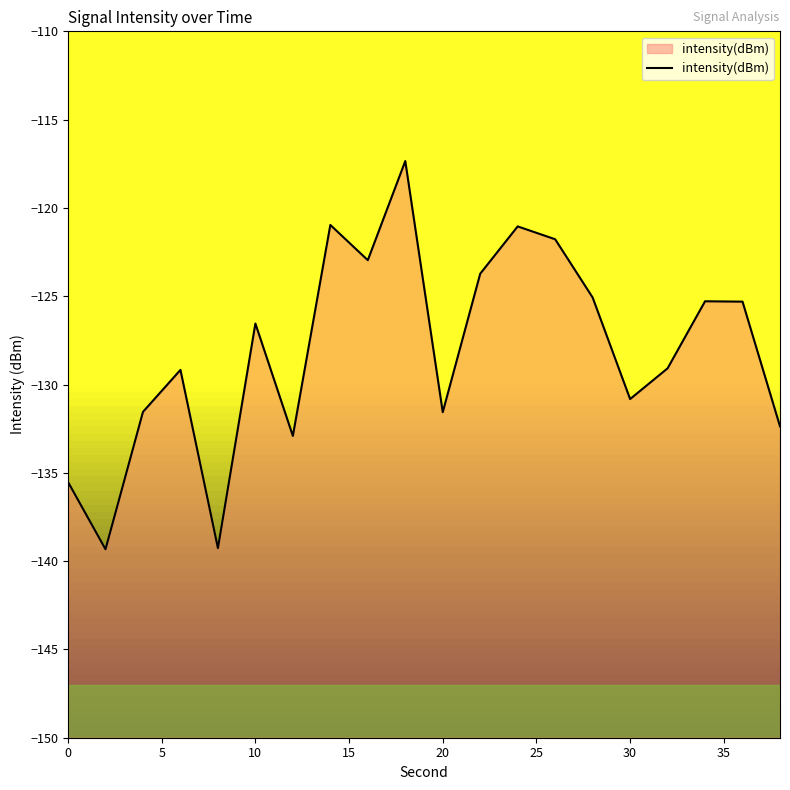

Read the value at 10.

-126.5